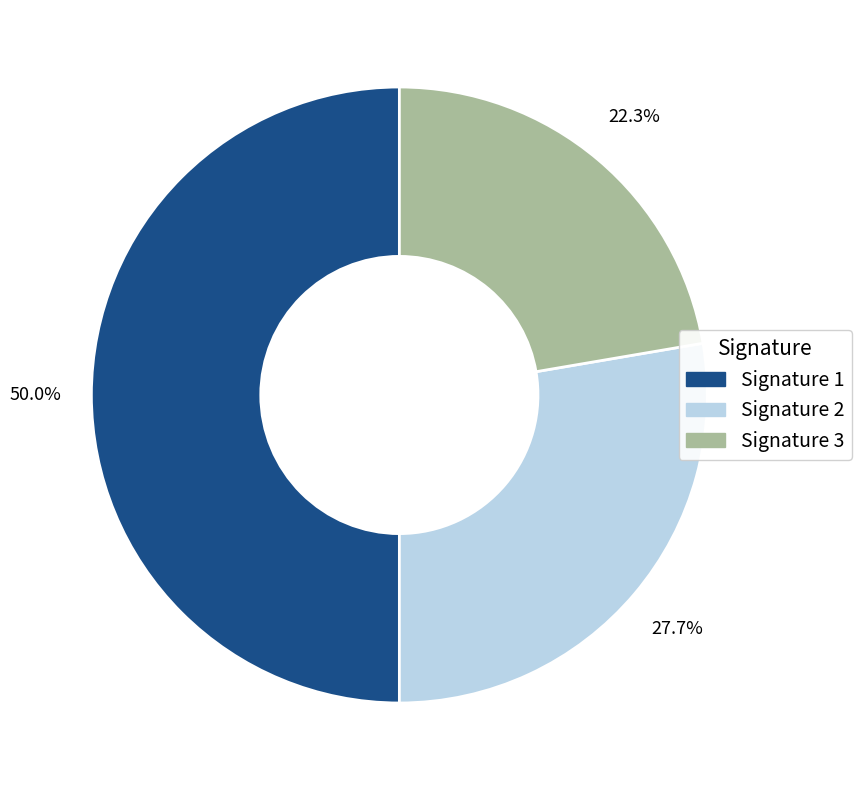

Between Signature 1 and Signature 2, which is larger?

Signature 1